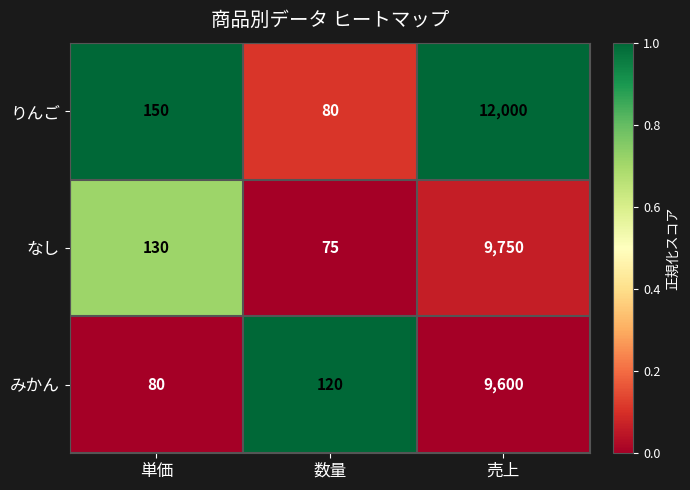

Reading right to left, list all the values displayed in this chart.

りんご: 売上=12000	数量=80	単価=150
なし: 売上=9750	数量=75	単価=130
みかん: 売上=9600	数量=120	単価=80